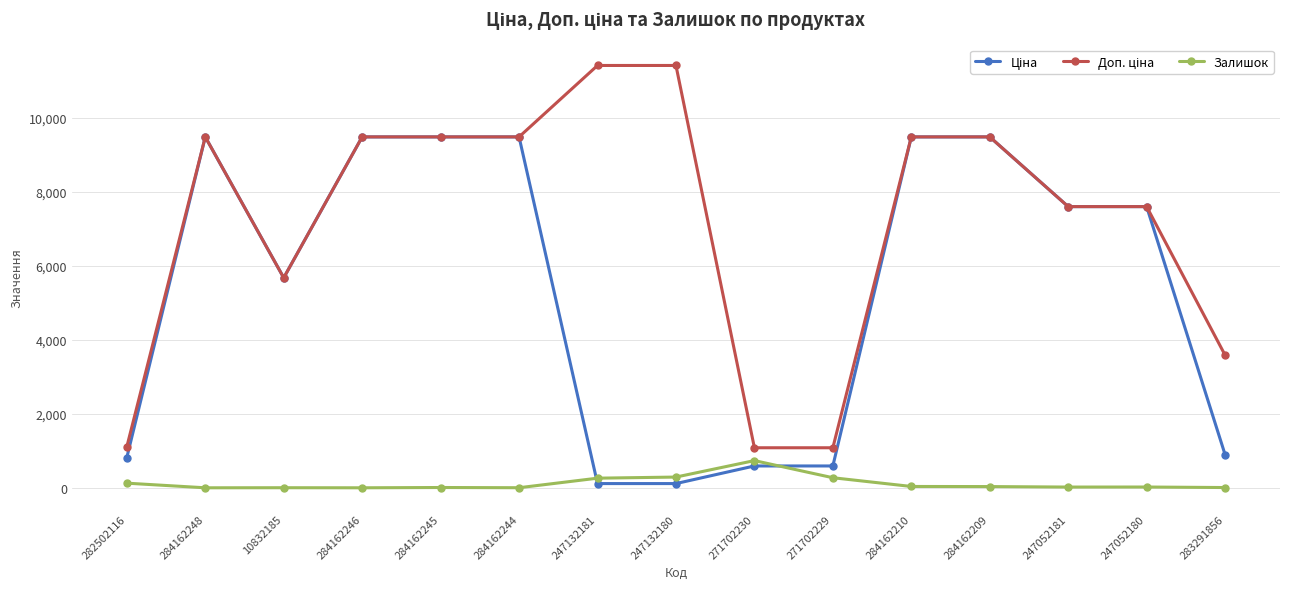

What is the total value across all series at 271702229?

1943.6